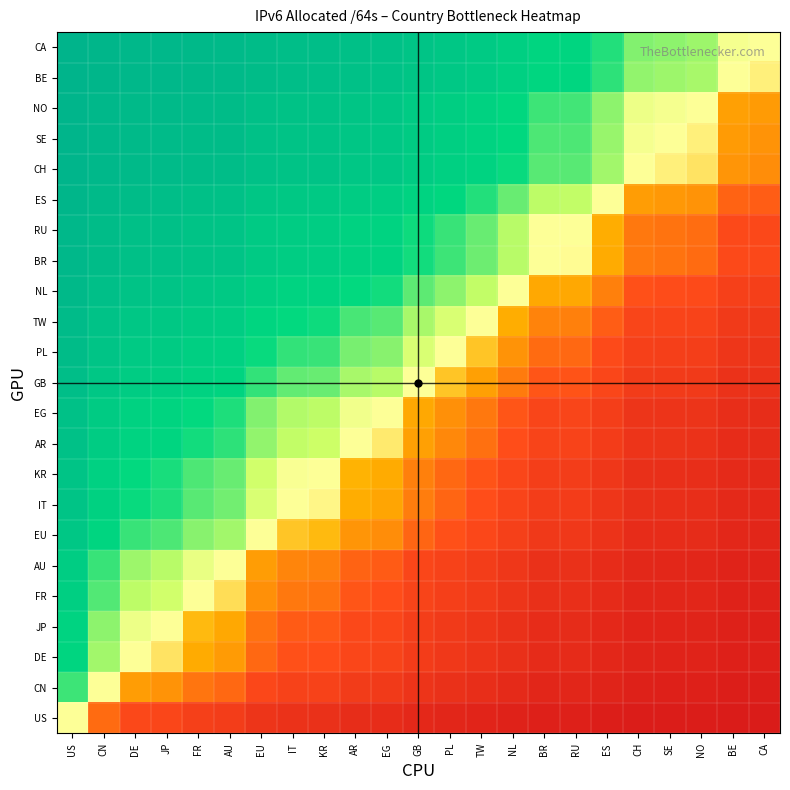

Count the number of data series in this chart.

23